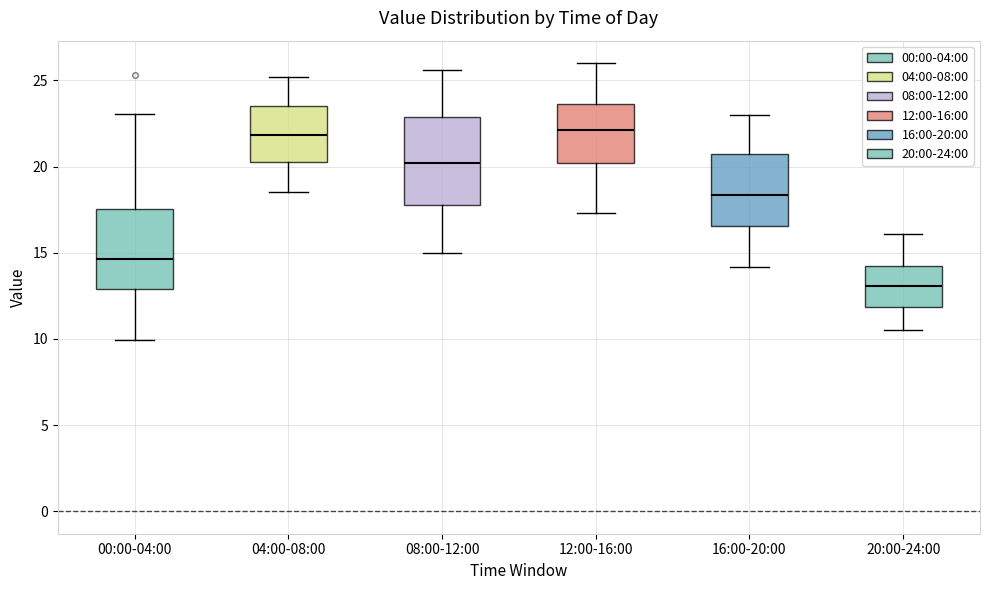

Reading left to right, transcribe this box plot: for each box, give where its median line is, the range the box spans, and where its two whiskers end, as read against the y-axis. The values are not printed on the chart, so give them approximately, as read against the axis.

00:00-04:00: median 14.5, box 13.0 to 17.5, whiskers 10.0 to 23.0
04:00-08:00: median 22.0, box 20.5 to 23.5, whiskers 18.5 to 25.0
08:00-12:00: median 20.0, box 18.0 to 23.0, whiskers 15.0 to 25.5
12:00-16:00: median 22.0, box 20.0 to 23.5, whiskers 17.5 to 26.0
16:00-20:00: median 18.5, box 16.5 to 20.5, whiskers 14.0 to 23.0
20:00-24:00: median 13.0, box 12.0 to 14.0, whiskers 10.5 to 16.0